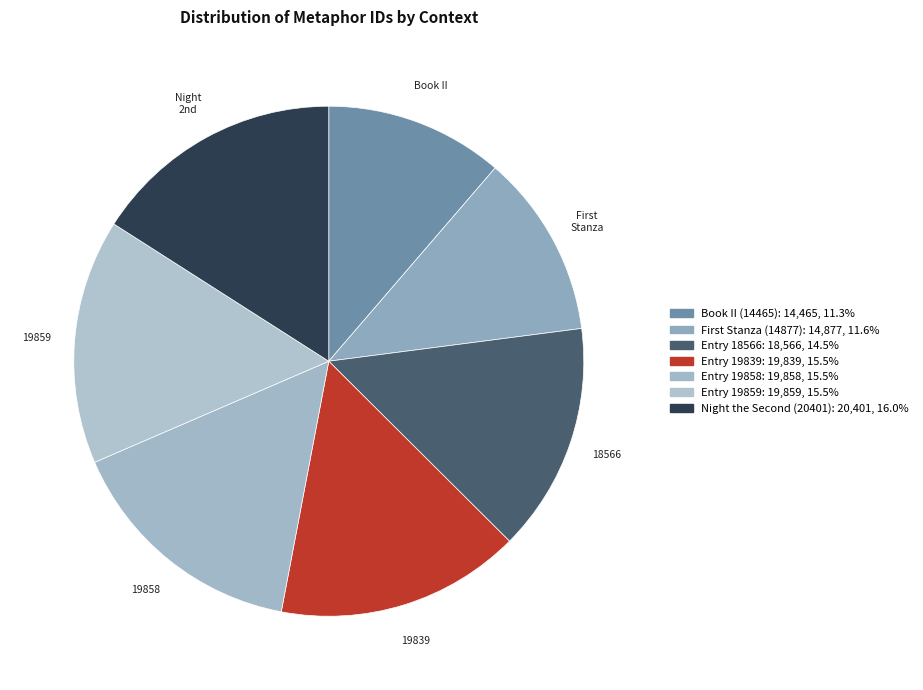

Combined, do 18566 and 19859 account for over 50%?

No